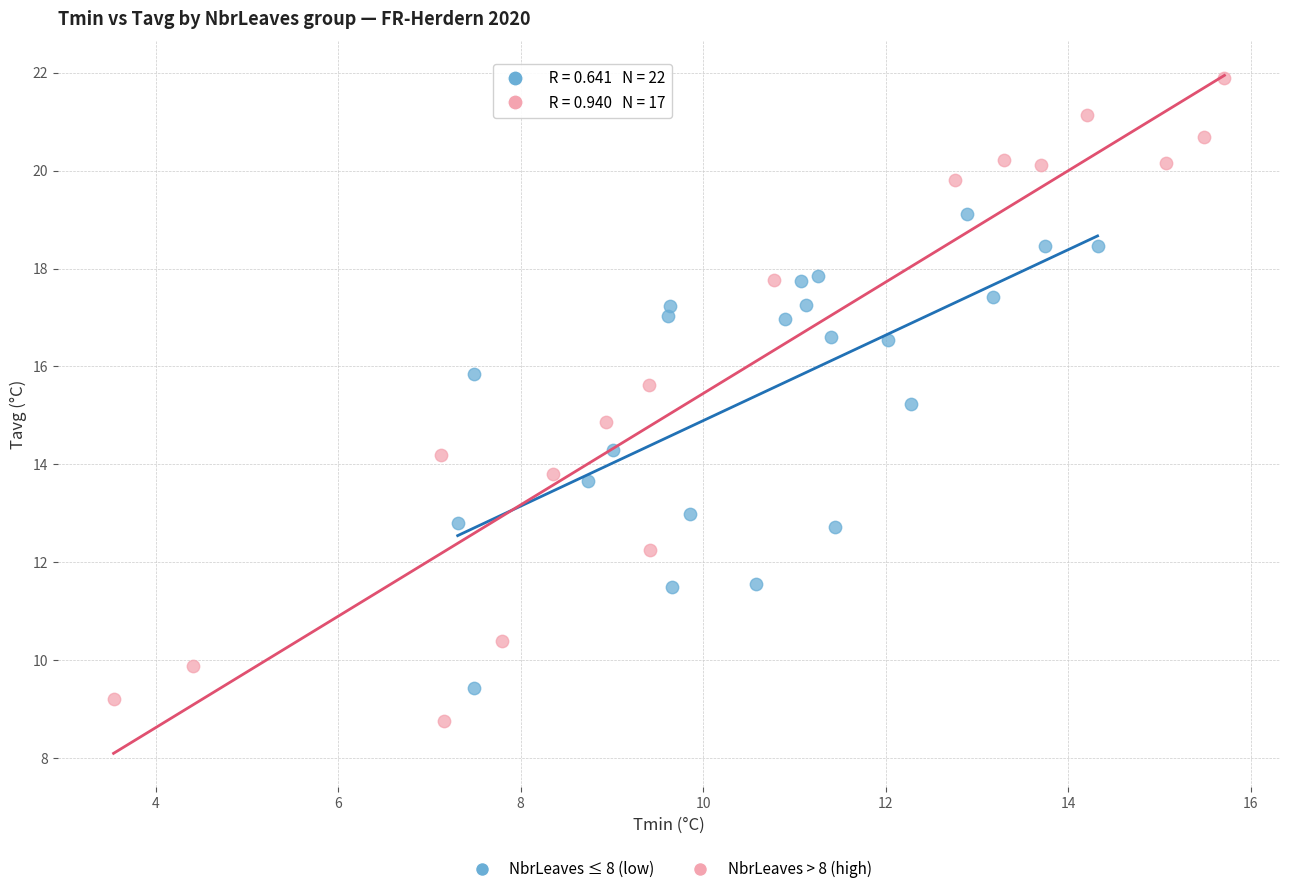

Which series has the widest spread of Y values?

NbrLeaves > 8 (high)